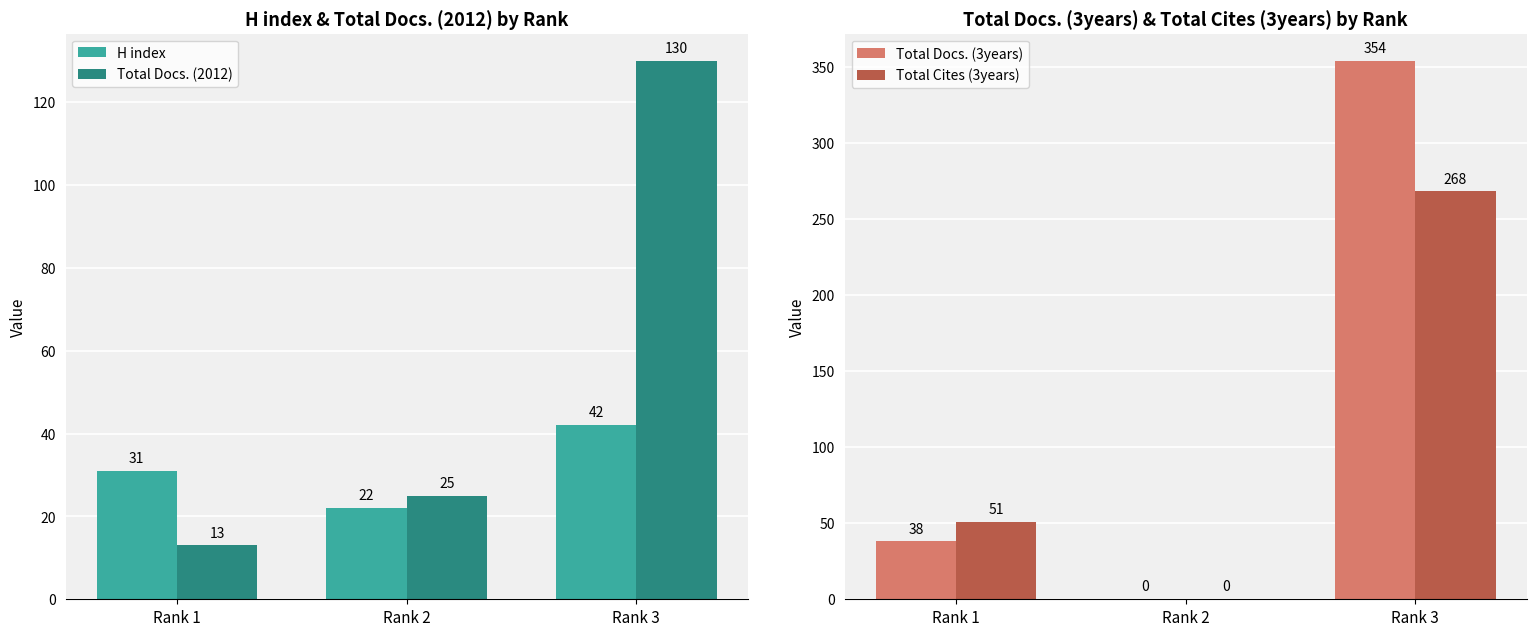

How many data points in Total Docs. (3years) are less than 38?

1